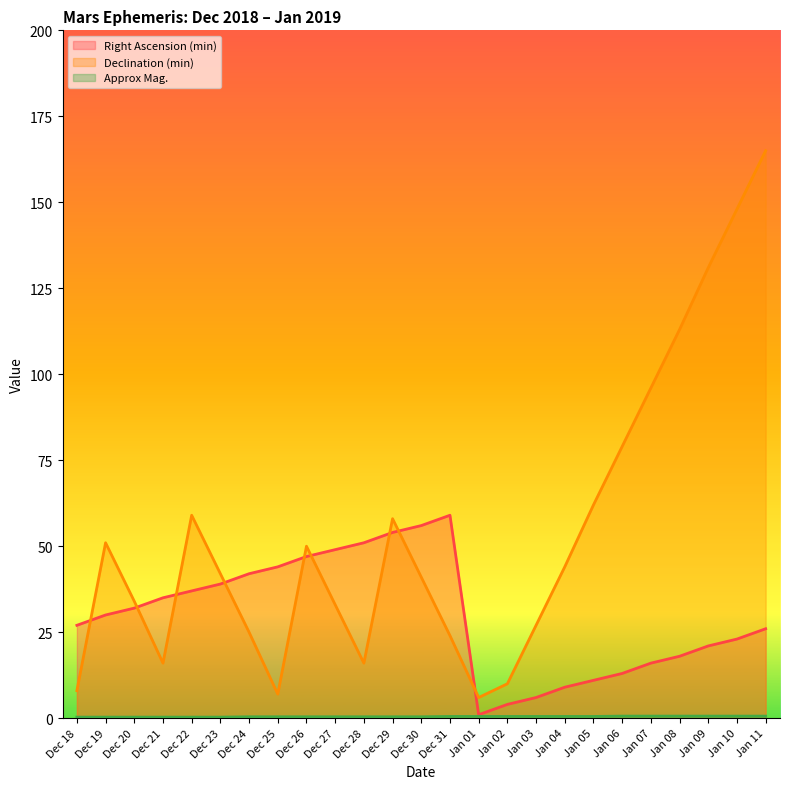

Does the chart have visible grid lines?

No